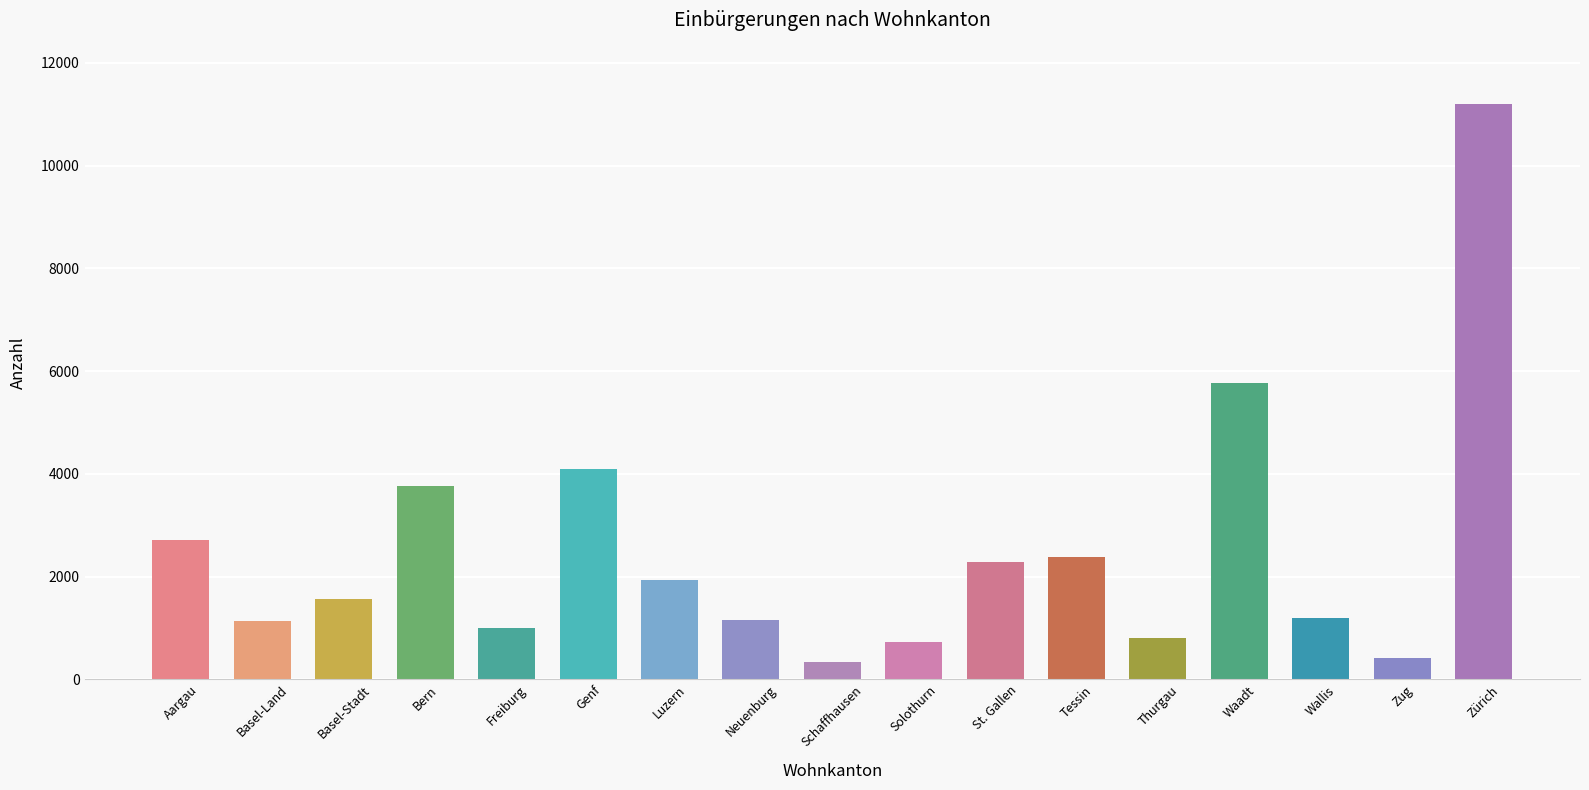

How many bars are there in total?

17